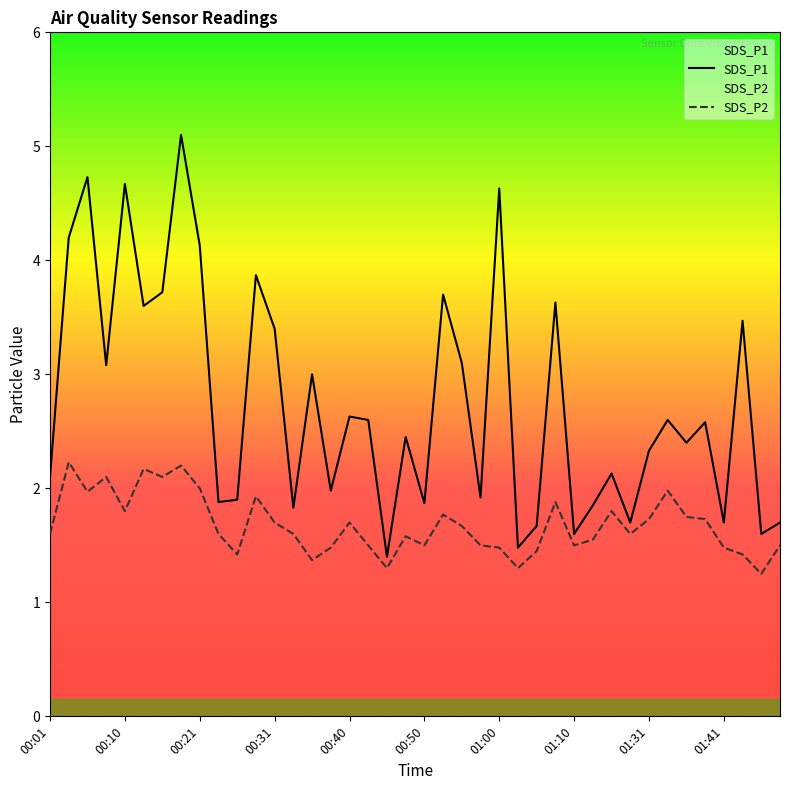

Reading left to right, transcribe all the data shown in this chart.

SDS_P1: 2.1	4.2	4.7	3.1	4.7	3.6	3.7	5.1	4.1	1.9	1.9	3.9	3.4	1.8	3.0	2.0	2.6	2.6	1.4	2.5	1.9	3.7	3.1	1.9	4.6	1.5	1.7	3.6	1.6	1.9	2.1	1.7	2.3	2.6	2.4	2.6	1.7	3.5	1.6	1.7
SDS_P2: 1.6	2.2	2.0	2.1	1.8	2.2	2.1	2.2	2.0	1.6	1.4	1.9	1.7	1.6	1.4	1.5	1.7	1.5	1.3	1.6	1.5	1.8	1.7	1.5	1.5	1.3	1.4	1.9	1.5	1.6	1.8	1.6	1.7	2.0	1.8	1.7	1.5	1.4	1.2	1.5